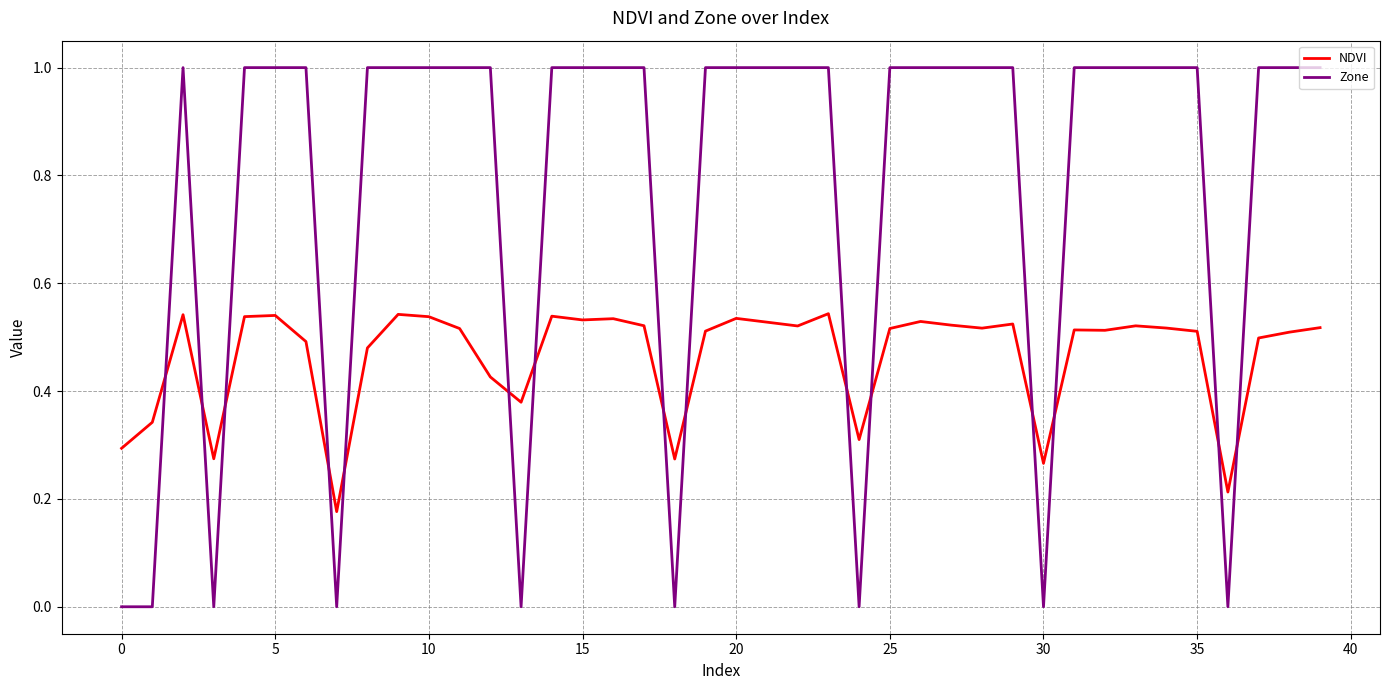

True or false: NDVI and Zone cross at least once.

True